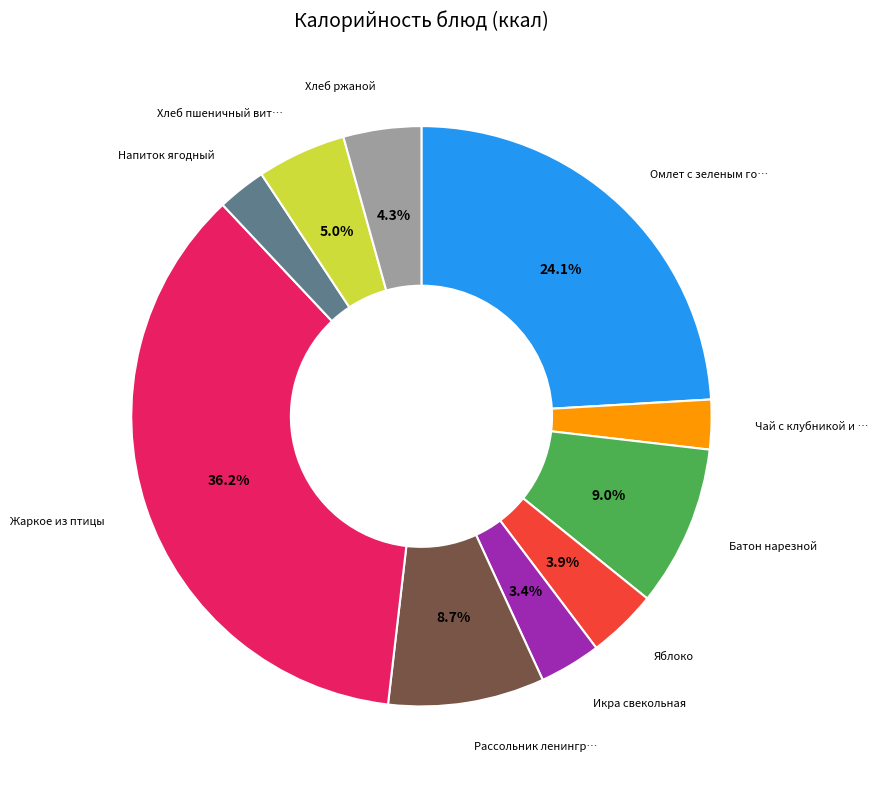

Does any single category account for the majority?

No